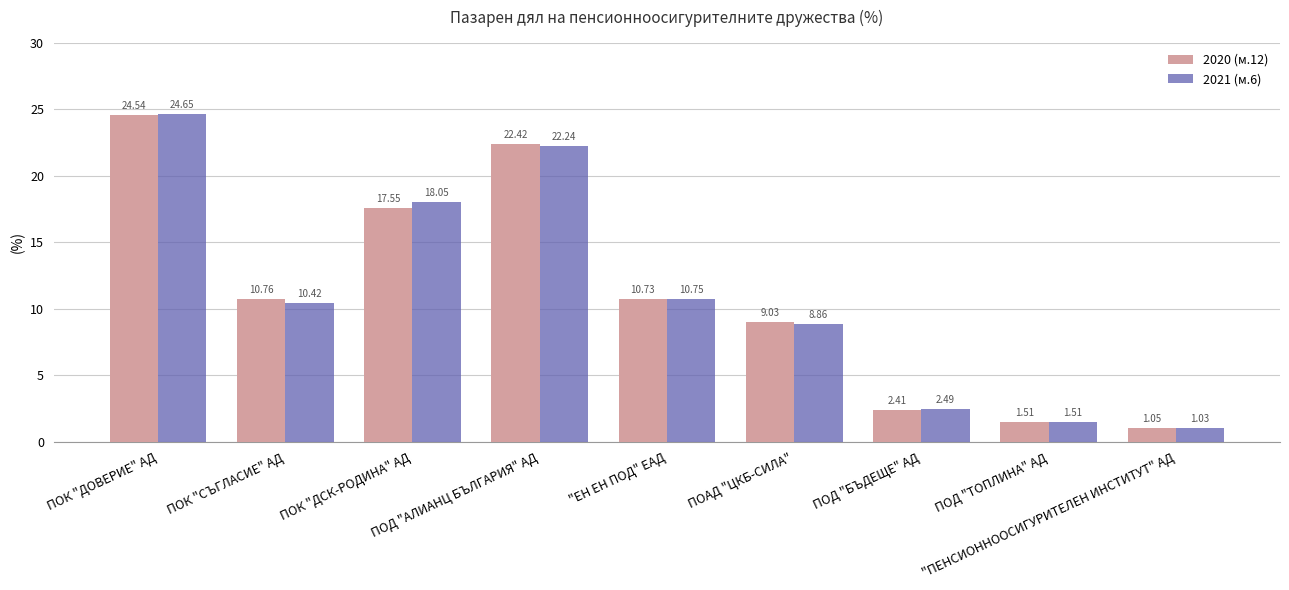

Which label corresponds to the largest value in the chart?

ПОК "ДОВЕРИЕ" АД